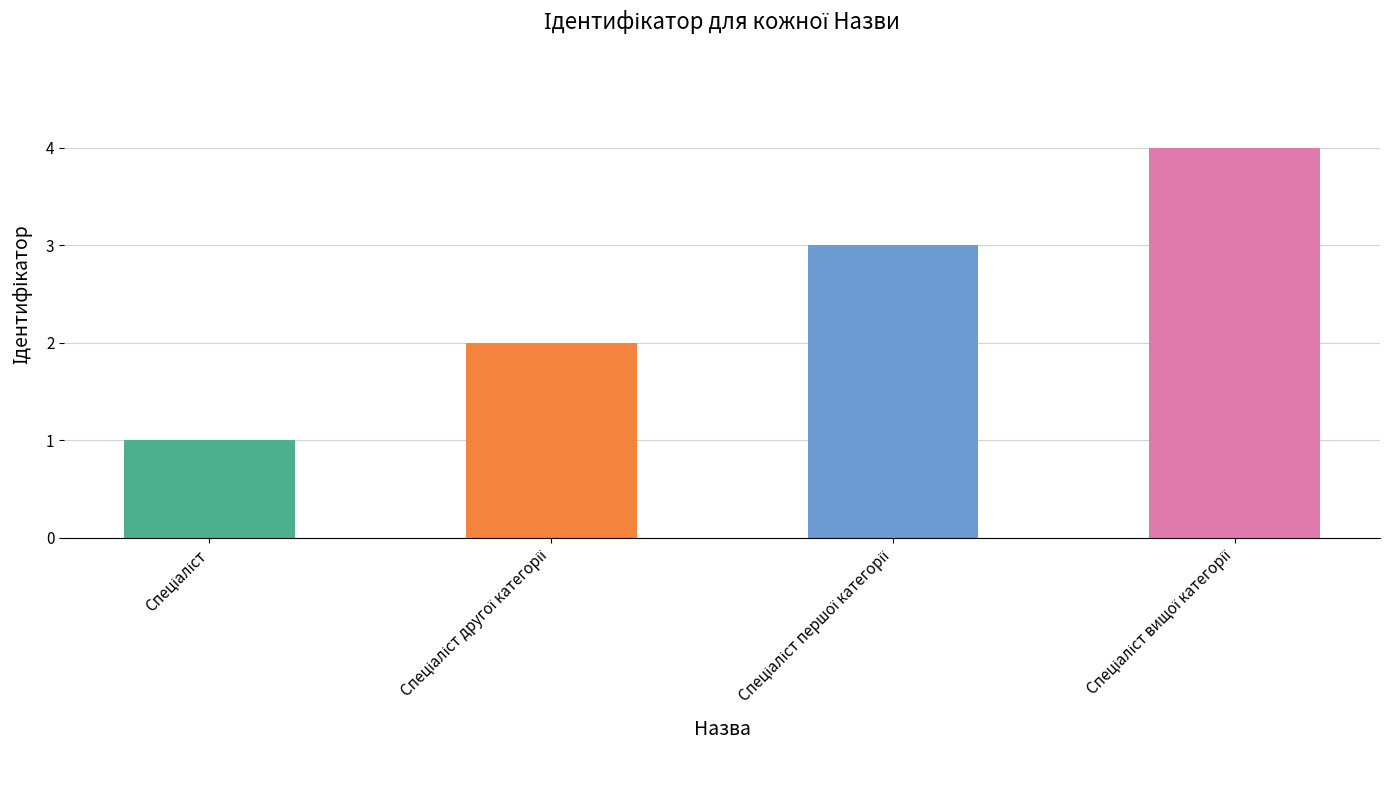

What is the greatest value displayed?

4